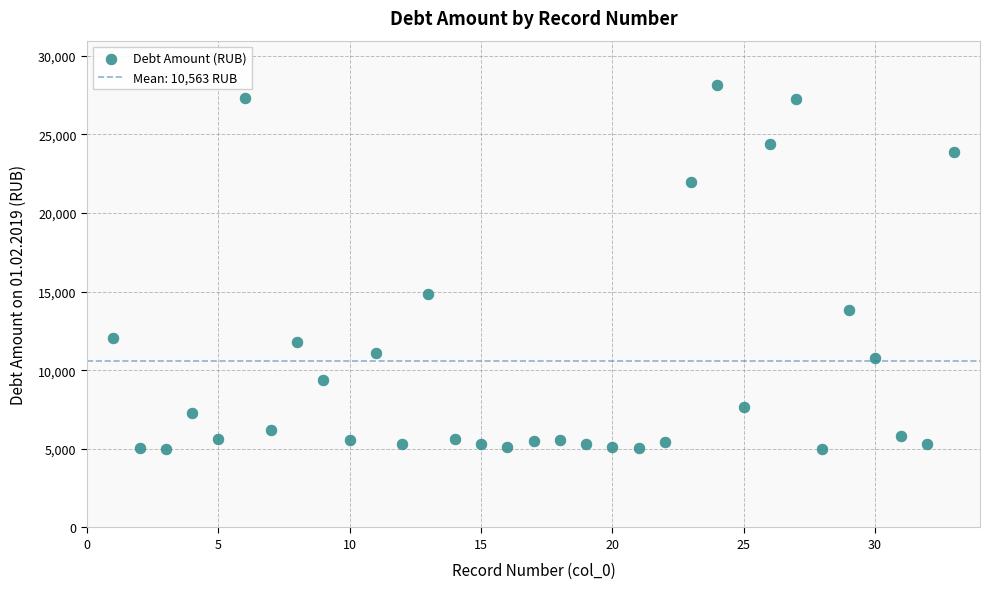

What is the range of Y values (max minus min)?

23132.9